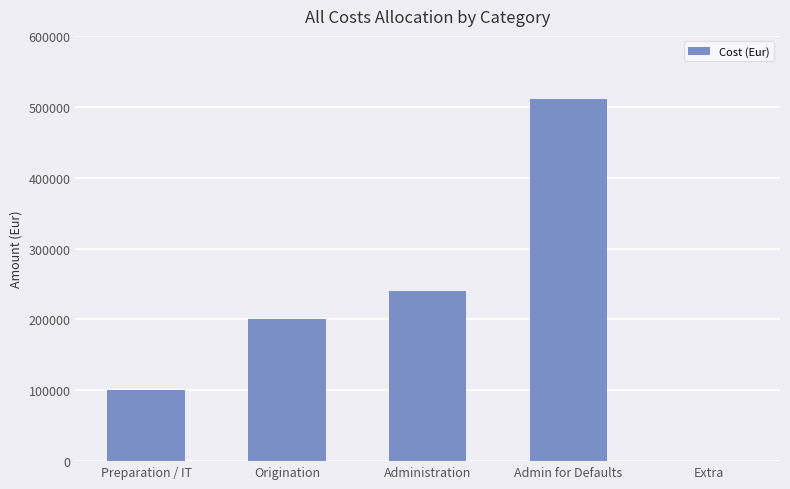

What is the change in value from Preparation / IT to Admin for Defaults?

+410368